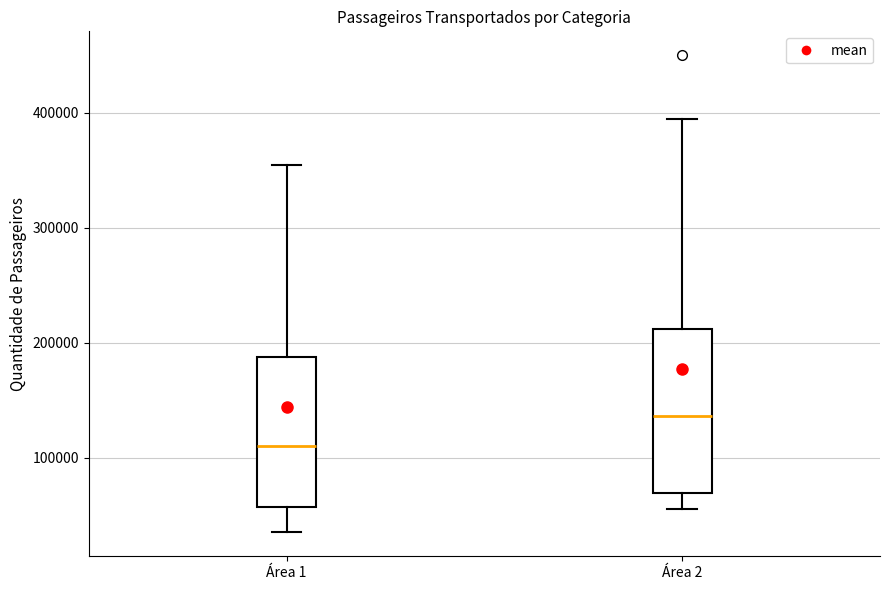

Comparing the boxes themselves (not the whiskers), which one is the tallest?

Área 2